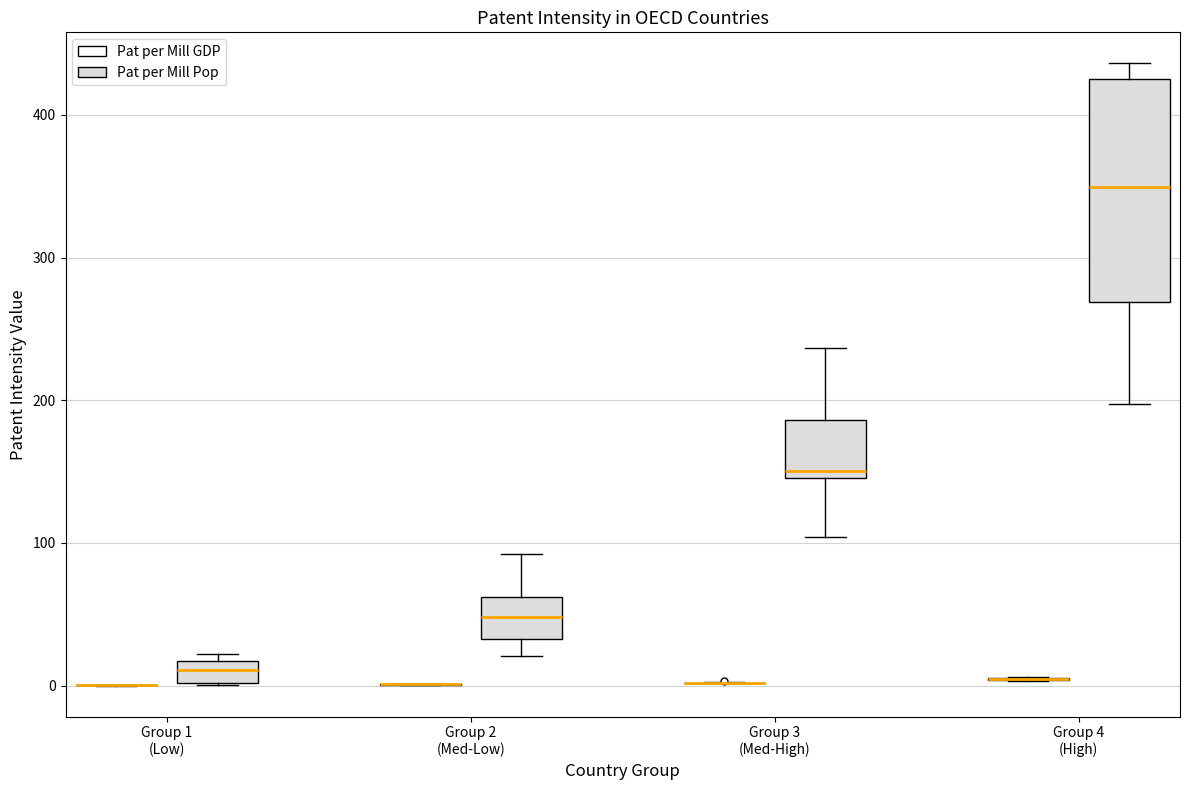

Which box is the tallest, from its lower edge to its upper edge?

Group 4 (High) (Pat per Mill Pop)